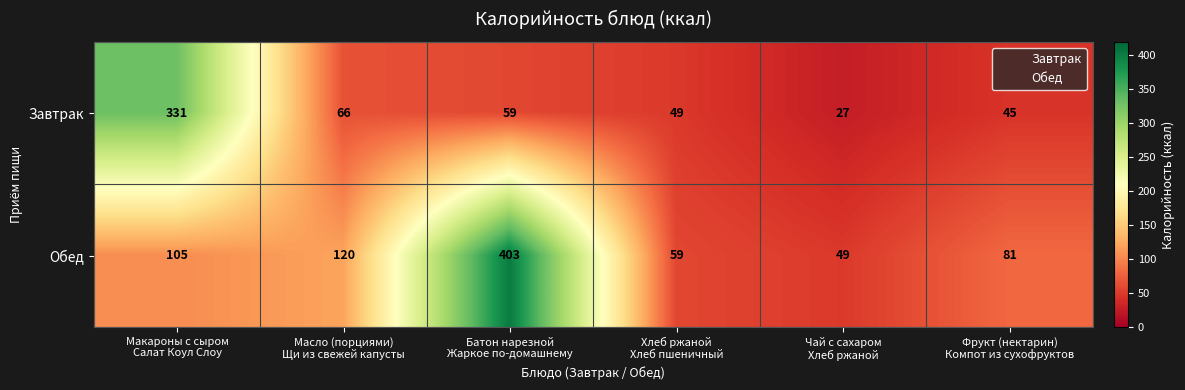

Rank the series by their maximum value, from lowest to highest.

Завтрак, Обед